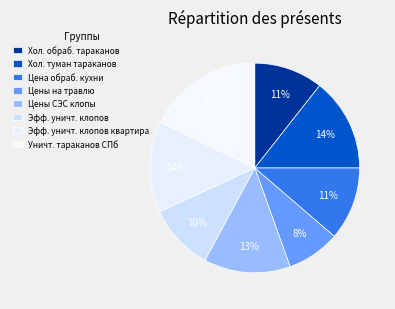

How many segments does this pie chart have?

8